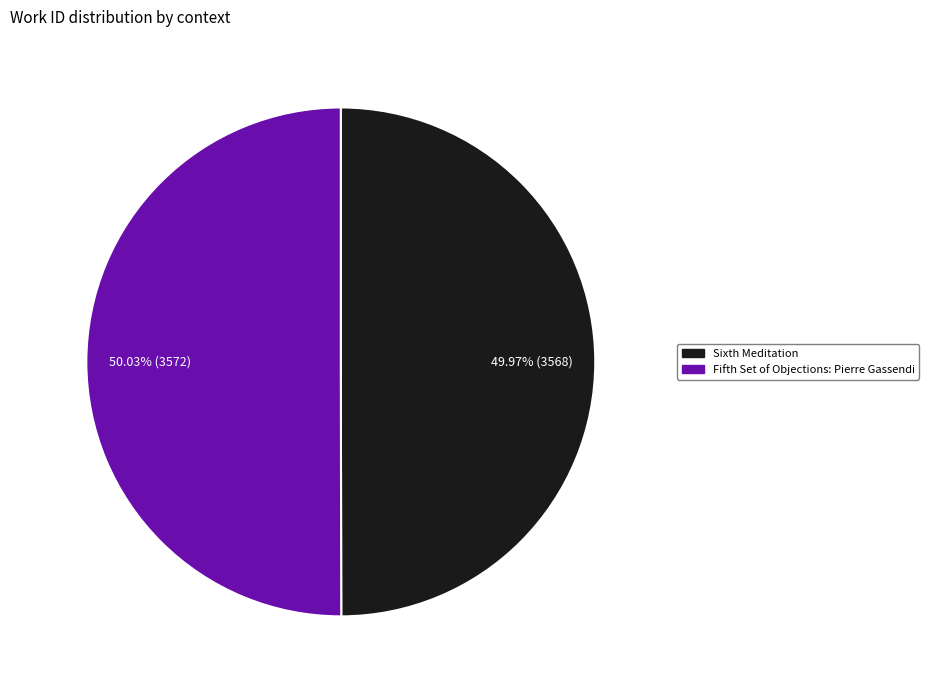

What is the ratio of the value at Sixth Meditation to the value at Fifth Set of Objections: Pierre Gassendi?

1.0